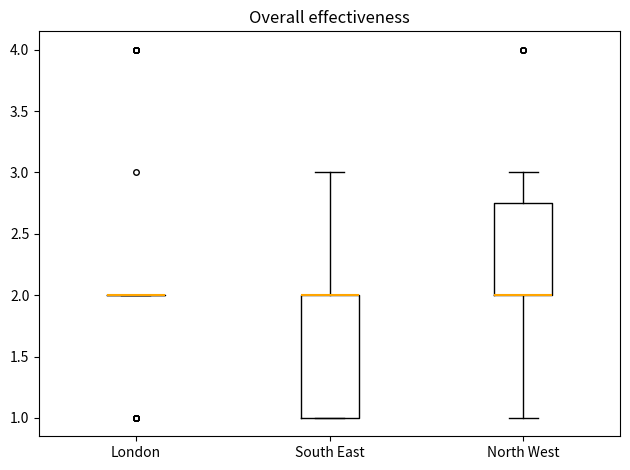

Reading left to right, transcribe this box plot: for each box, give where its median line is, the range the box spans, and where its two whiskers end, as read against the y-axis. The values are not printed on the chart, so give them approximately, as read against the axis.

London: box collapsed to a line at 2.00, whiskers 2.00 to 2.00
South East: median 2.00 (drawn on the box's upper edge), box 1.00 to 2.00, whiskers 1.00 to 3.00
North West: median 2.00 (drawn on the box's lower edge), box 2.00 to 2.75, whiskers 1.00 to 3.00